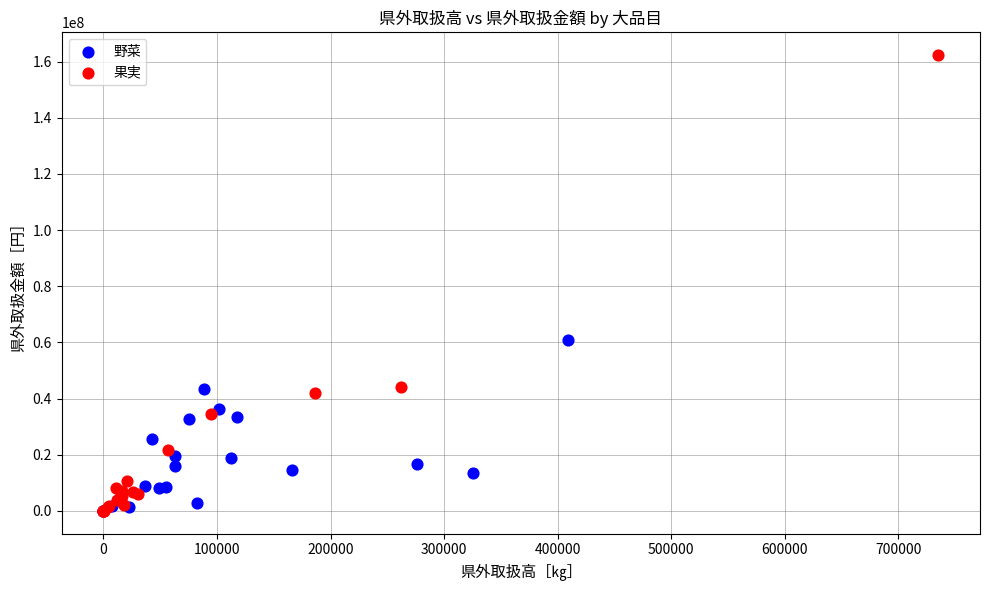

Which series reaches the maximum Y coordinate?

果実